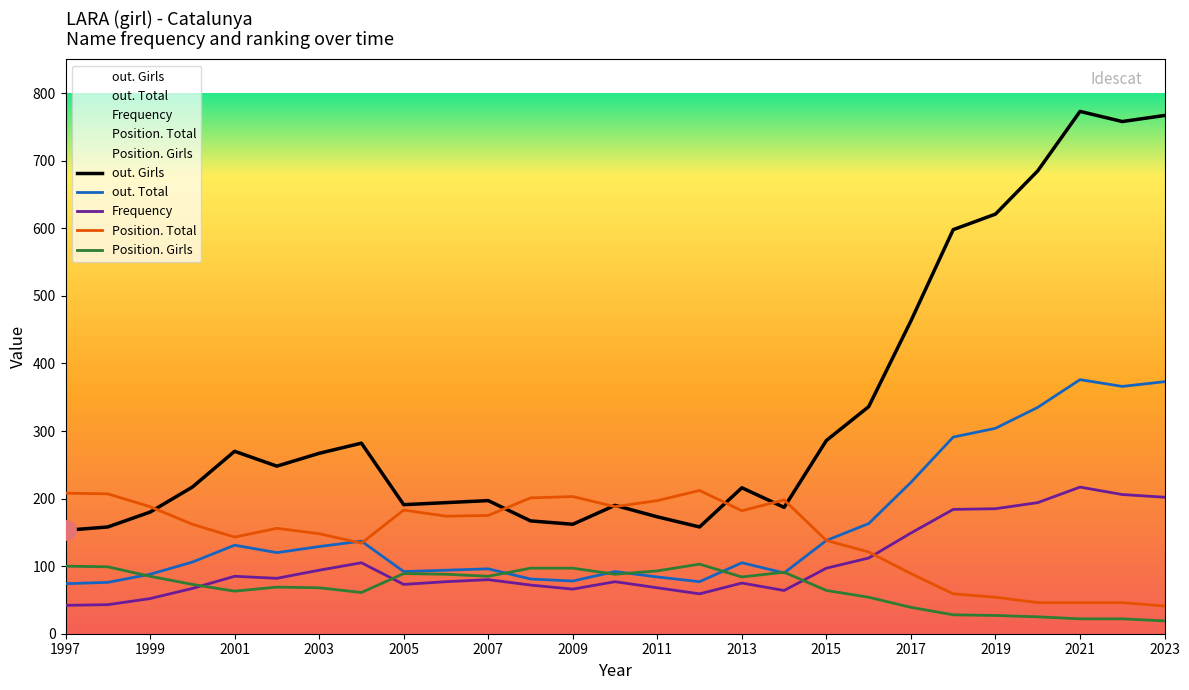

True or false: Frequency and Position. Total cross at least once.

True